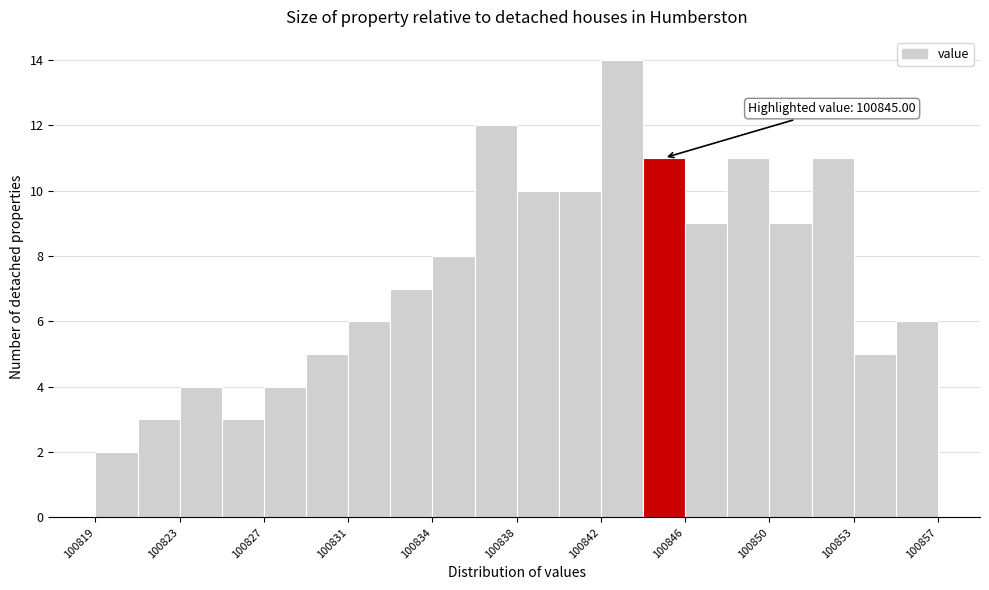

Around what value on the x-axis is the tallest bar? Give the approximate position of its centre, as read against the axis.

100843.0